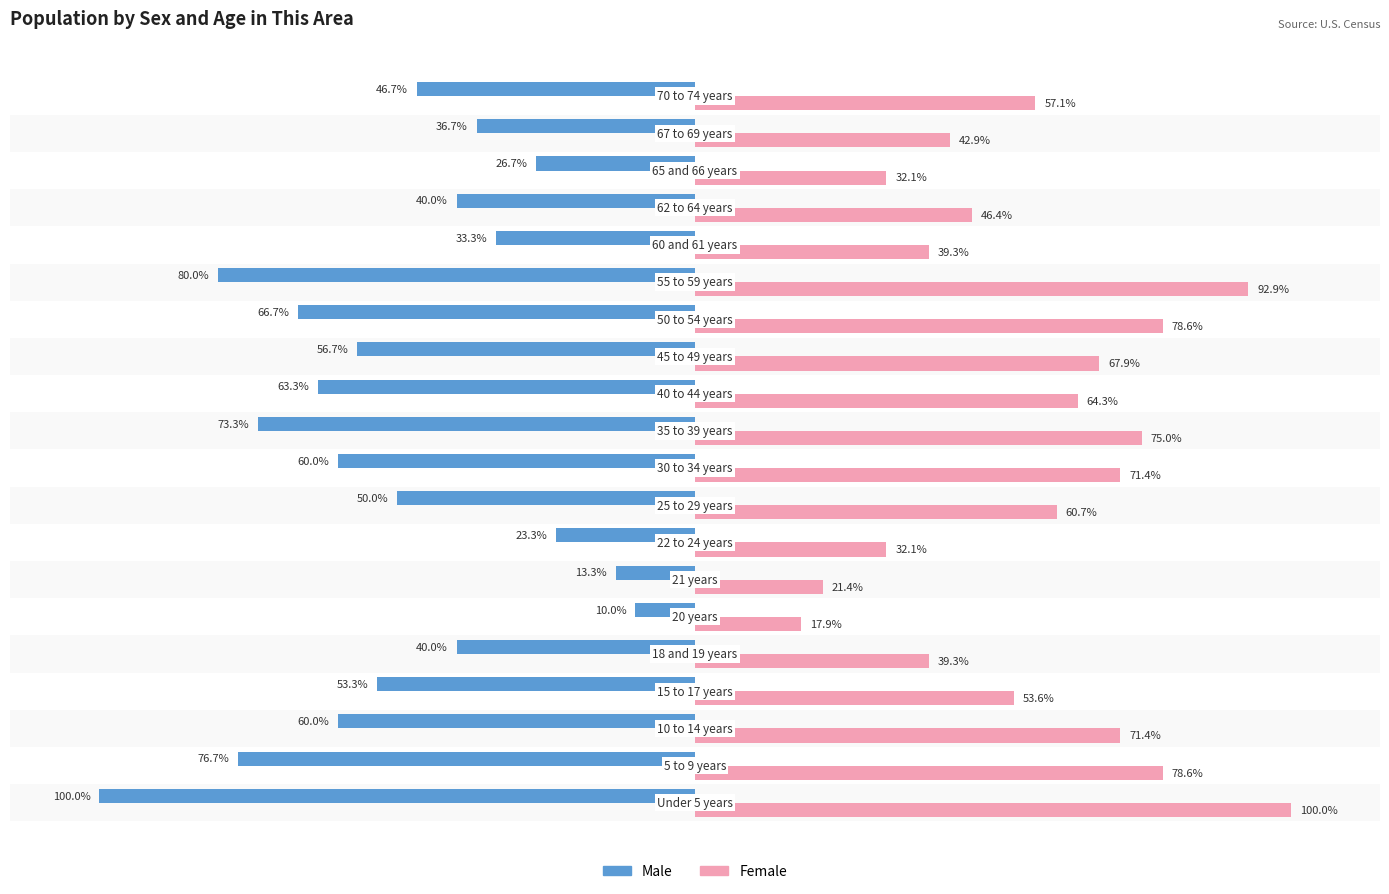

Which series has the largest range (max minus min)?

Male